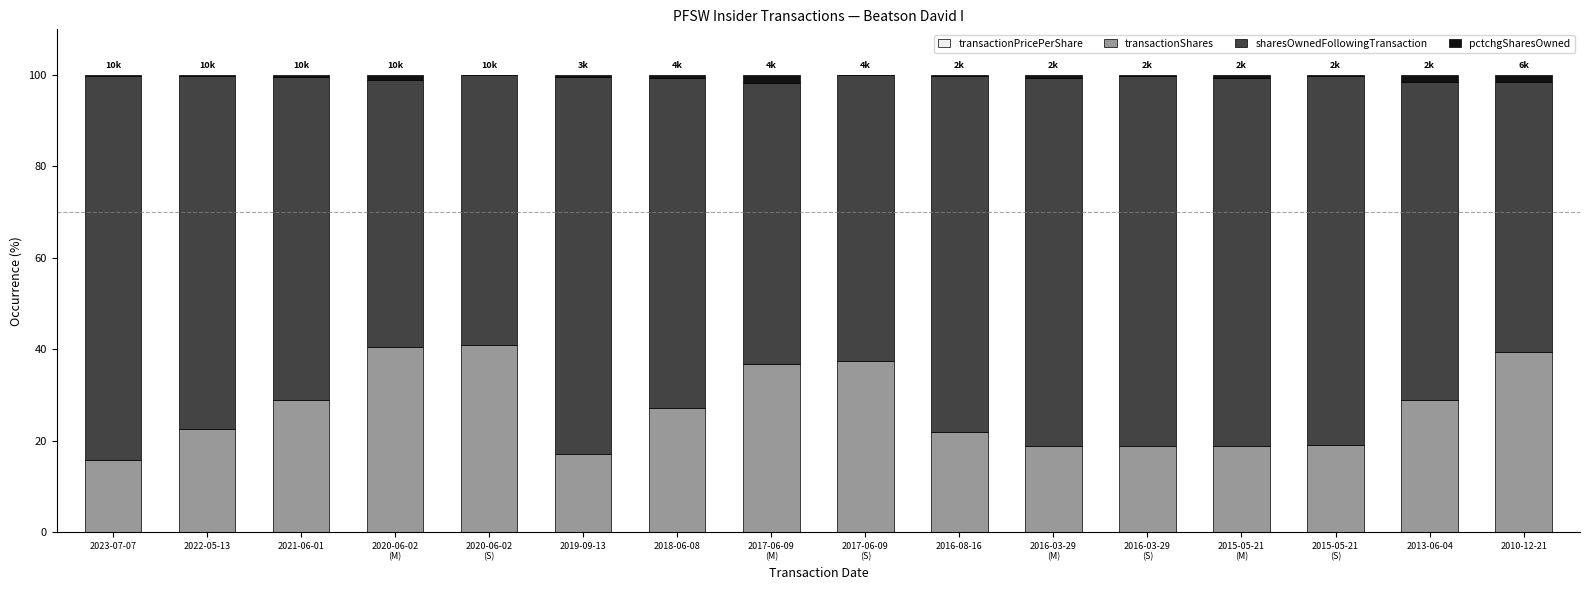

Are the bars grouped side by side (vs. stacked)?

No